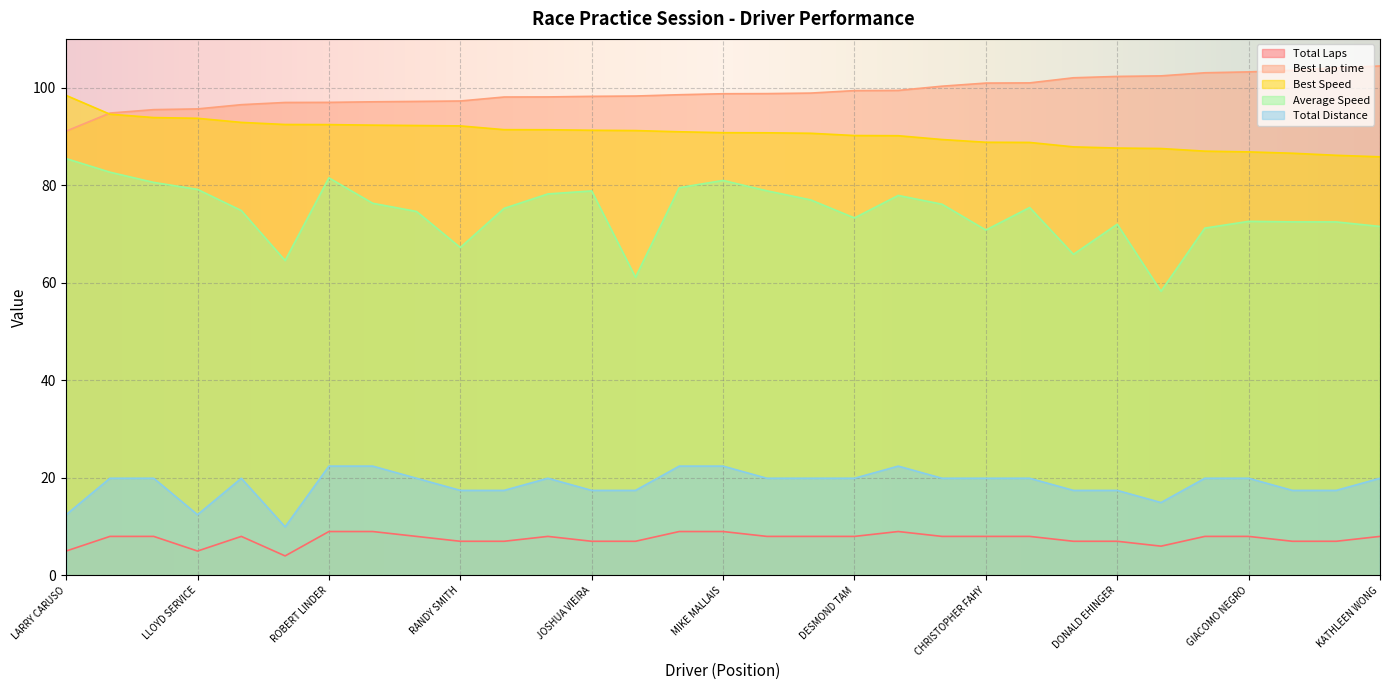

Reading right to left, extract all data points from this chart.

Total Laps: KATHLEEN WONG=8.0	BOB ENGLING=7.0	RAINER BELTZNER=7.0	GIACOMO NEGRO=8.0	PAULO FERREIRA=8.0	CHARLES TOUPIN=6.0	DONALD EHINGER=7.0	WILLIAM JOHNSON=7.0	DAVID DAL BELLO=8.0	CHRISTOPHER FAHY=8.0	KEVIN PALMER=8.0	SAM MAMMANO=9.0	DESMOND TAM=8.0	DEREK FAWCETT=8.0	ROY TAM=8.0	MIKE MALLAIS=9.0	FRANK OSBORN=9.0	MICHAEL STRELBISKY=7.0	JOSHUA VIEIRA=7.0	PAT HEPTIG=8.0	JON DUNSKI=7.0	RANDY SMITH=7.0	CHARLES ROBIN=8.0	FRANCIS FLORIDO=9.0	ROBERT LINDER=9.0	JAMES CLEMENS=4.0	RENALD HAMELIN=8.0	LLOYD SERVICE=5.0	TOM HASSETT=8.0	MARC GUERETTE=8.0	LARRY CARUSO=5.0
Best Lap time: KATHLEEN WONG=104.4	BOB ENGLING=104.1	RAINER BELTZNER=103.6	GIACOMO NEGRO=103.2	PAULO FERREIRA=103.1	CHARLES TOUPIN=102.4	DONALD EHINGER=102.3	WILLIAM JOHNSON=102.0	DAVID DAL BELLO=101.0	CHRISTOPHER FAHY=100.9	KEVIN PALMER=100.3	SAM MAMMANO=99.4	DESMOND TAM=99.4	DEREK FAWCETT=98.9	ROY TAM=98.8	MIKE MALLAIS=98.8	FRANK OSBORN=98.5	MICHAEL STRELBISKY=98.3	JOSHUA VIEIRA=98.2	PAT HEPTIG=98.1	JON DUNSKI=98.1	RANDY SMITH=97.3	CHARLES ROBIN=97.2	FRANCIS FLORIDO=97.1	ROBERT LINDER=97.0	JAMES CLEMENS=97.0	RENALD HAMELIN=96.5	LLOYD SERVICE=95.6	TOM HASSETT=95.5	MARC GUERETTE=94.8	LARRY CARUSO=91.1
Best Speed: KATHLEEN WONG=85.8	BOB ENGLING=86.1	RAINER BELTZNER=86.6	GIACOMO NEGRO=86.8	PAULO FERREIRA=87.0	CHARLES TOUPIN=87.5	DONALD EHINGER=87.6	WILLIAM JOHNSON=87.9	DAVID DAL BELLO=88.8	CHRISTOPHER FAHY=88.8	KEVIN PALMER=89.4	SAM MAMMANO=90.1	DESMOND TAM=90.2	DEREK FAWCETT=90.6	ROY TAM=90.7	MIKE MALLAIS=90.8	FRANK OSBORN=91.0	MICHAEL STRELBISKY=91.2	JOSHUA VIEIRA=91.3	PAT HEPTIG=91.4	JON DUNSKI=91.4	RANDY SMITH=92.2	CHARLES ROBIN=92.2	FRANCIS FLORIDO=92.3	ROBERT LINDER=92.4	JAMES CLEMENS=92.4	RENALD HAMELIN=92.9	LLOYD SERVICE=93.7	TOM HASSETT=93.9	MARC GUERETTE=94.6	LARRY CARUSO=98.4
Average Speed: KATHLEEN WONG=71.5	BOB ENGLING=72.5	RAINER BELTZNER=72.5	GIACOMO NEGRO=72.6	PAULO FERREIRA=71.2	CHARLES TOUPIN=58.3	DONALD EHINGER=72.0	WILLIAM JOHNSON=65.8	DAVID DAL BELLO=75.4	CHRISTOPHER FAHY=70.8	KEVIN PALMER=76.1	SAM MAMMANO=77.9	DESMOND TAM=73.3	DEREK FAWCETT=77.0	ROY TAM=78.9	MIKE MALLAIS=81.0	FRANK OSBORN=79.5	MICHAEL STRELBISKY=61.1	JOSHUA VIEIRA=78.8	PAT HEPTIG=78.2	JON DUNSKI=75.2	RANDY SMITH=67.2	CHARLES ROBIN=74.6	FRANCIS FLORIDO=76.3	ROBERT LINDER=81.5	JAMES CLEMENS=64.6	RENALD HAMELIN=74.8	LLOYD SERVICE=79.1	TOM HASSETT=80.6	MARC GUERETTE=82.7	LARRY CARUSO=85.5
Total Distance: KATHLEEN WONG=19.9	BOB ENGLING=17.4	RAINER BELTZNER=17.4	GIACOMO NEGRO=19.9	PAULO FERREIRA=19.9	CHARLES TOUPIN=14.9	DONALD EHINGER=17.4	WILLIAM JOHNSON=17.4	DAVID DAL BELLO=19.9	CHRISTOPHER FAHY=19.9	KEVIN PALMER=19.9	SAM MAMMANO=22.4	DESMOND TAM=19.9	DEREK FAWCETT=19.9	ROY TAM=19.9	MIKE MALLAIS=22.4	FRANK OSBORN=22.4	MICHAEL STRELBISKY=17.4	JOSHUA VIEIRA=17.4	PAT HEPTIG=19.9	JON DUNSKI=17.4	RANDY SMITH=17.4	CHARLES ROBIN=19.9	FRANCIS FLORIDO=22.4	ROBERT LINDER=22.4	JAMES CLEMENS=10.0	RENALD HAMELIN=19.9	LLOYD SERVICE=12.4	TOM HASSETT=19.9	MARC GUERETTE=19.9	LARRY CARUSO=12.4